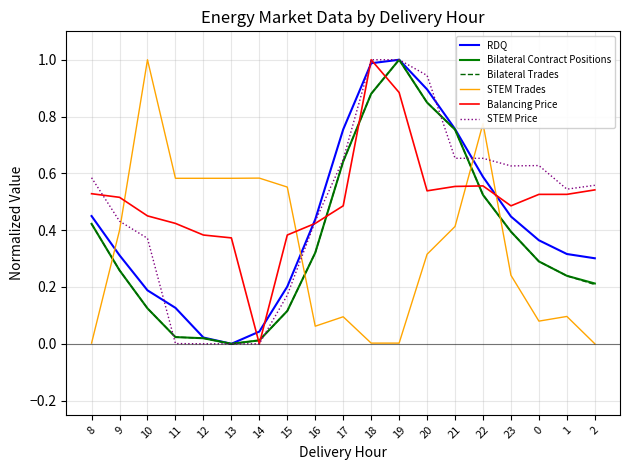

True or false: STEM Trades and Bilateral Contract Positions intersect in this chart.

True